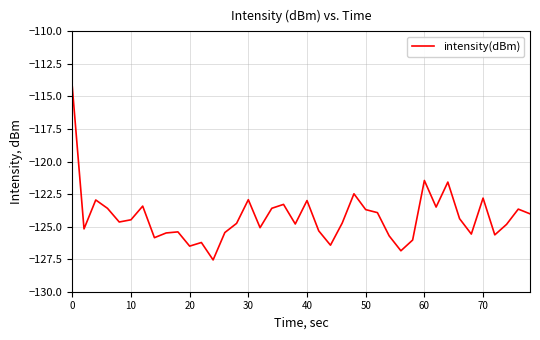

What is the minimum value shown in the chart?

-127.6